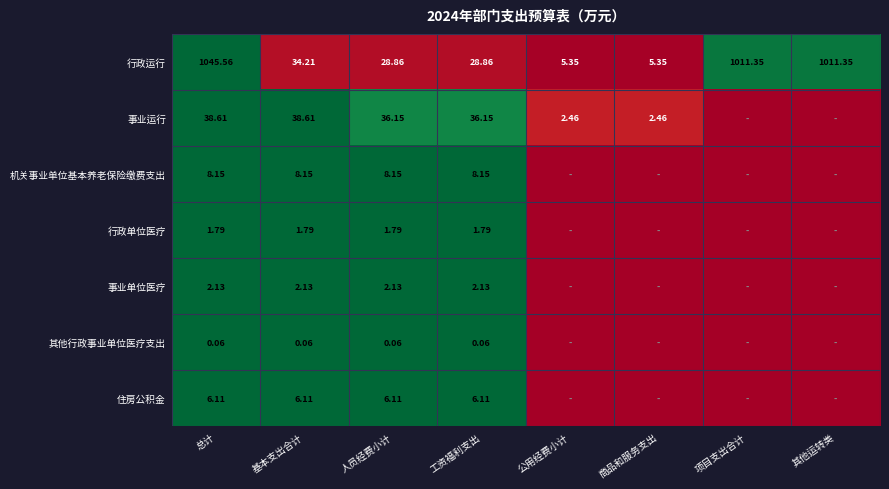

Which series changed the most between 总计 and 人员经费小计?

行政运行